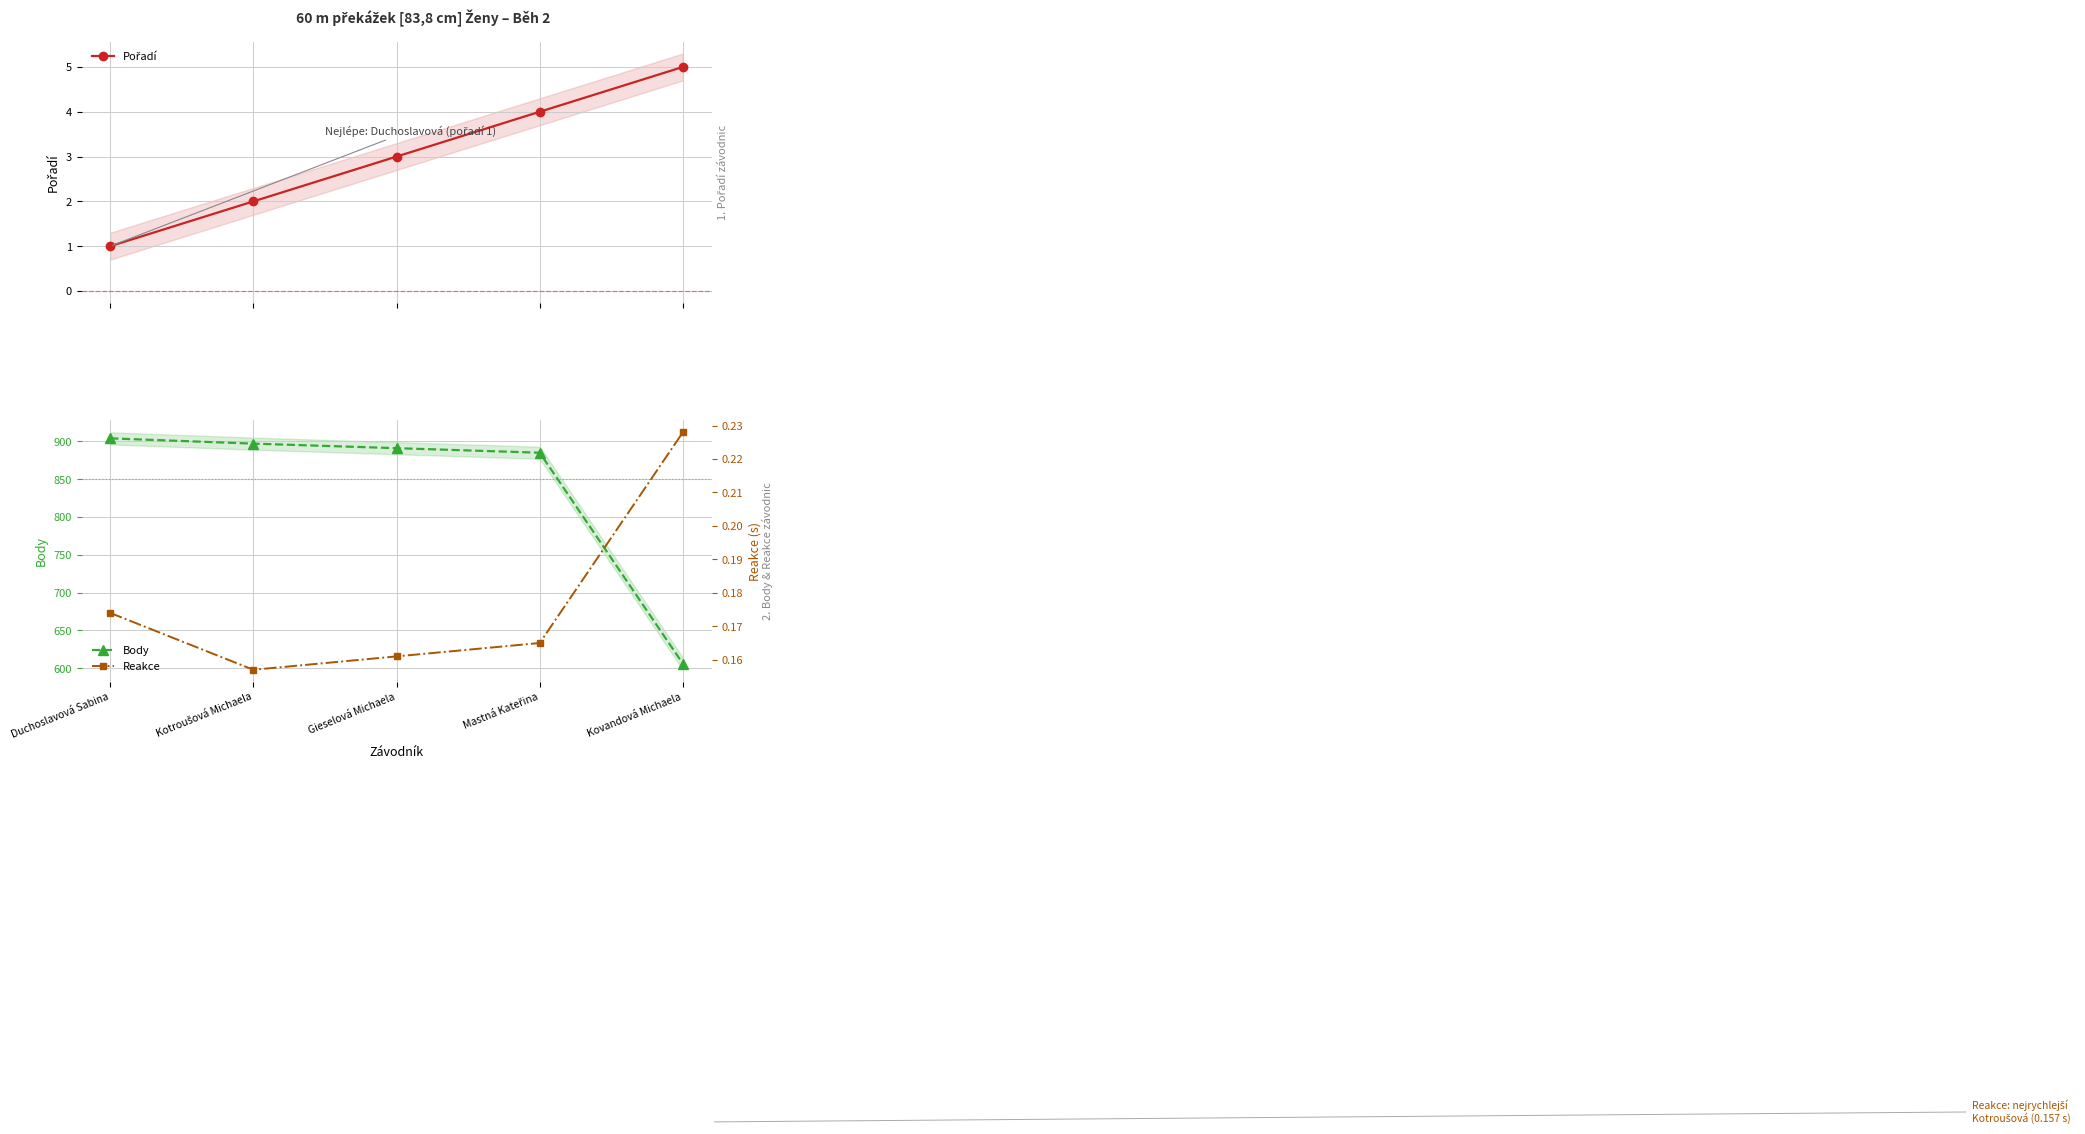

Where does the Pořadí series first go above 3?

Mastná Kateřina